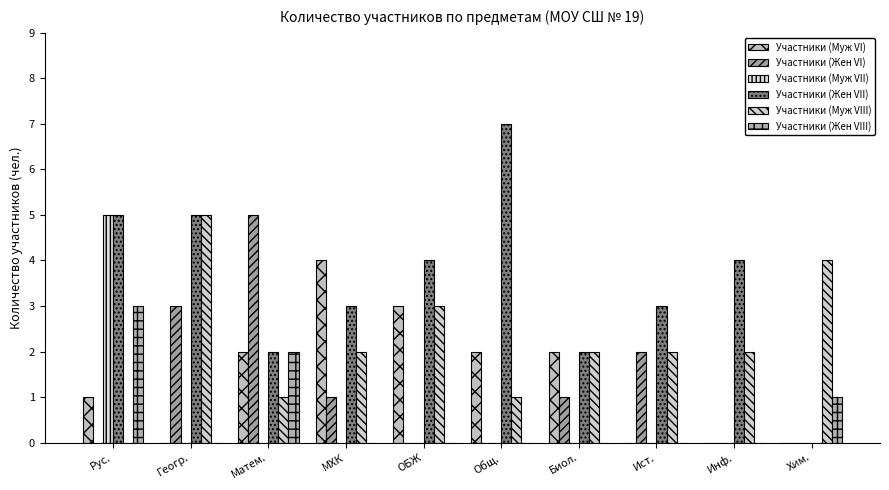

Is it true that Участники (Муж VI) equals 2 at Рус.?

False